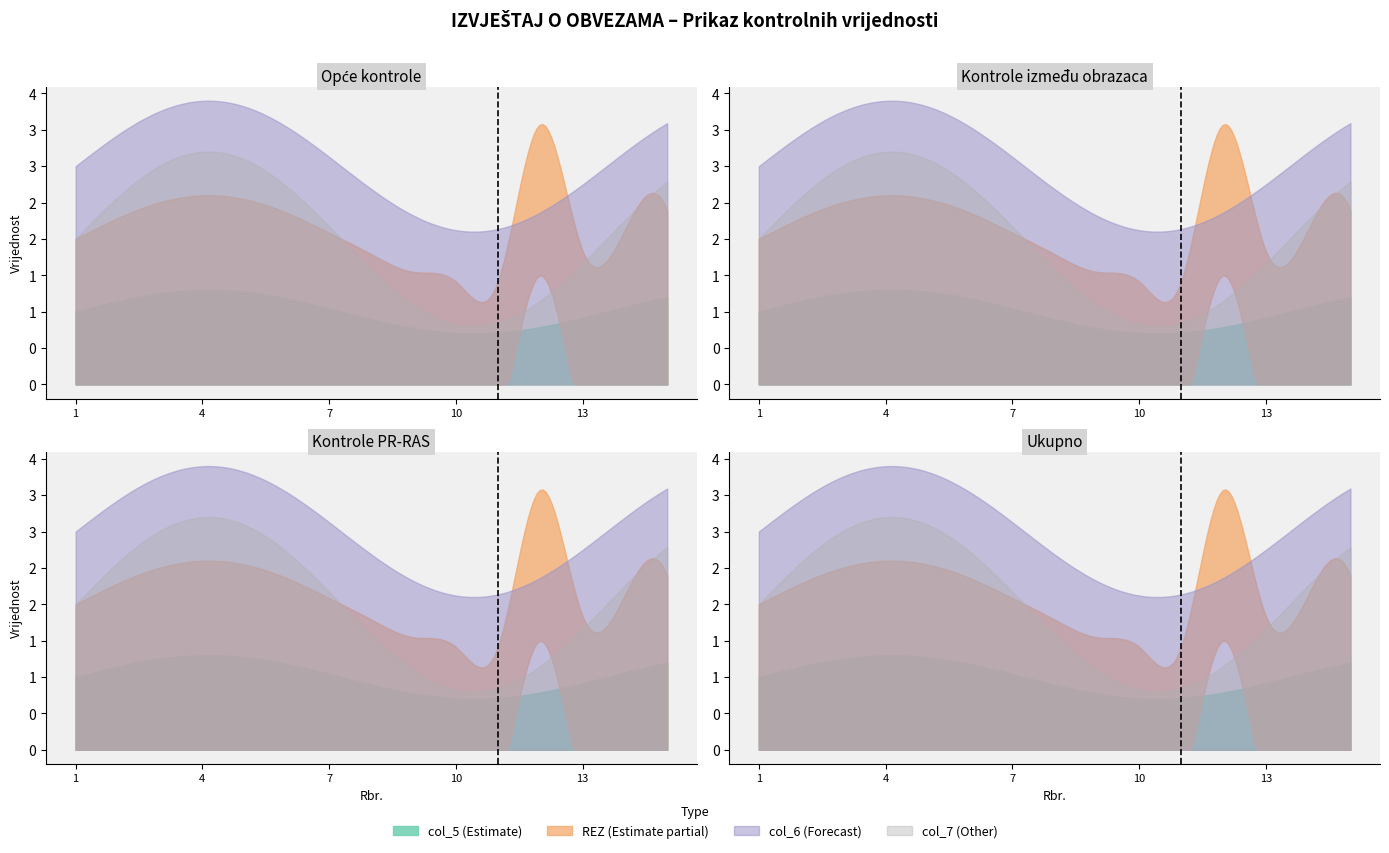

True or false: col_6 and col_7 cross at least once.

False